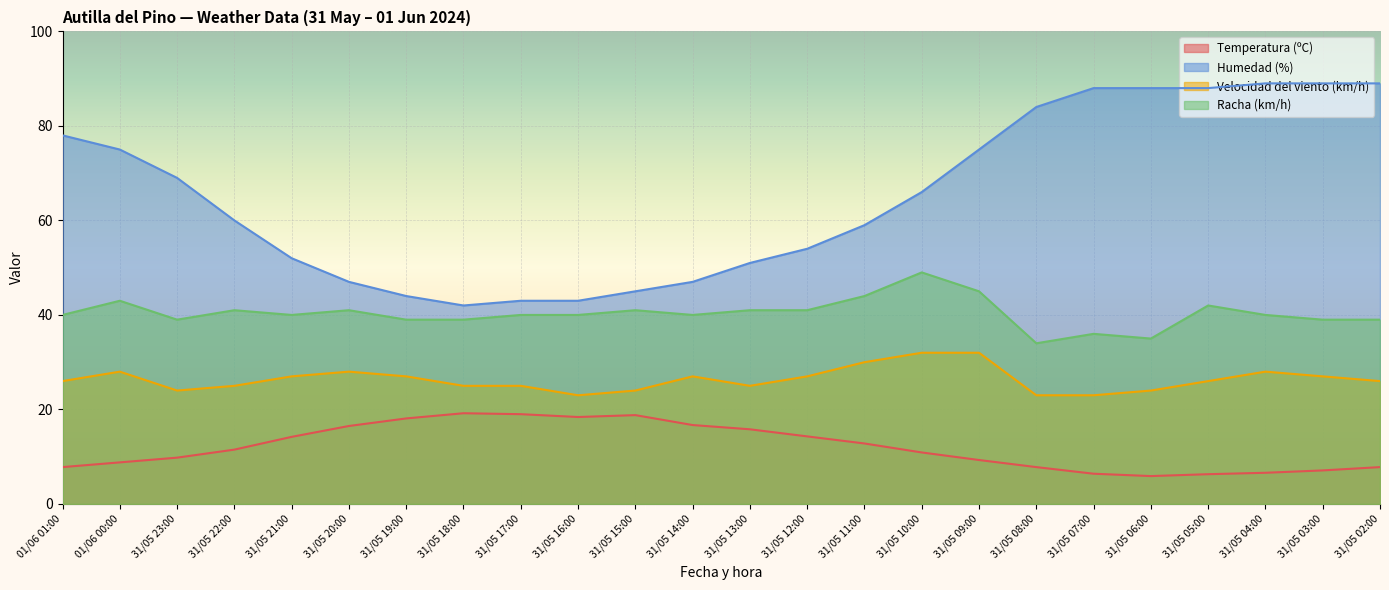

Which series has the largest range (max minus min)?

Humedad (%)